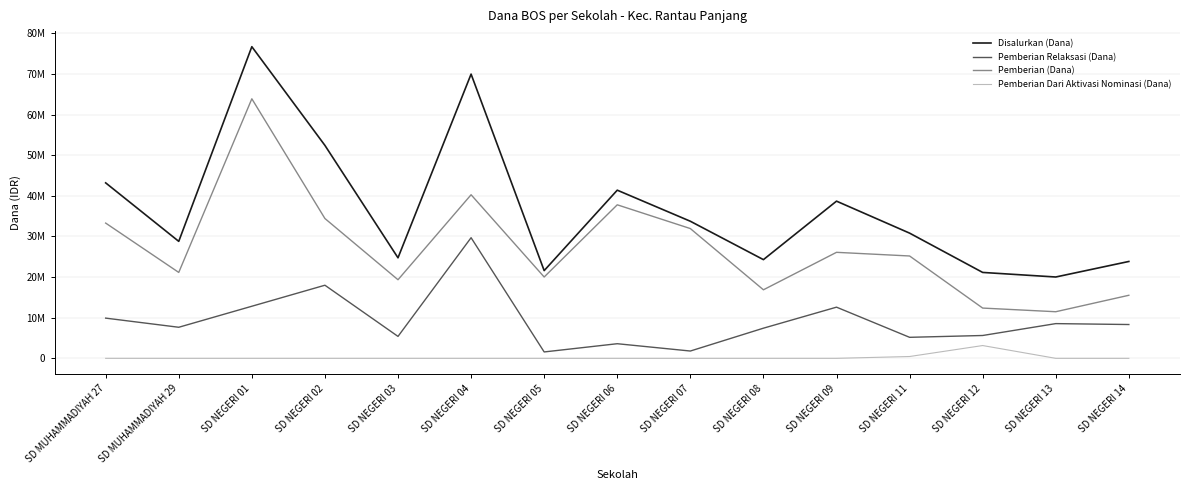

At how many categories does at least one series exceed 26401437?

9